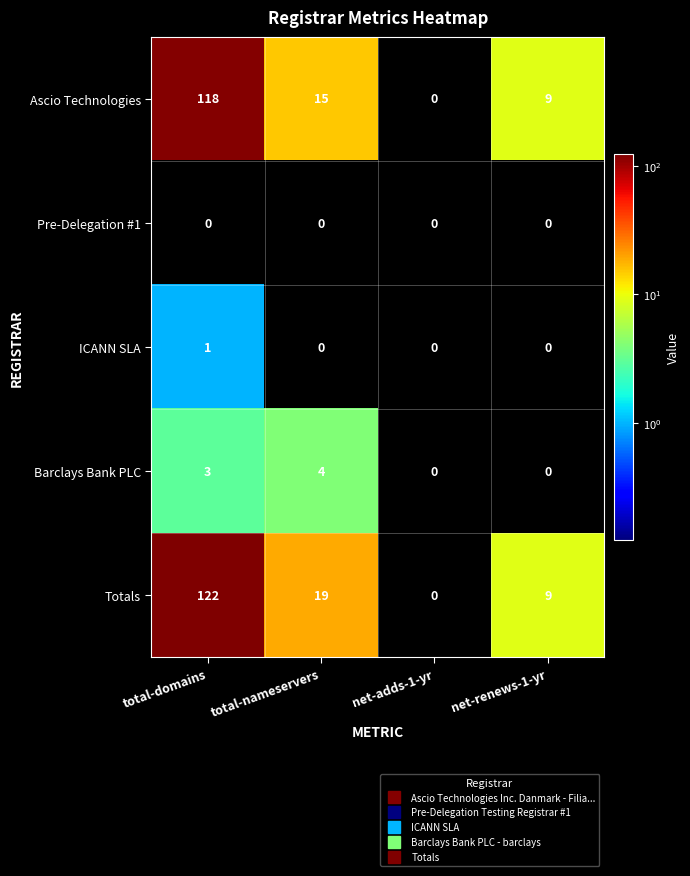

What is the greatest value displayed?

122